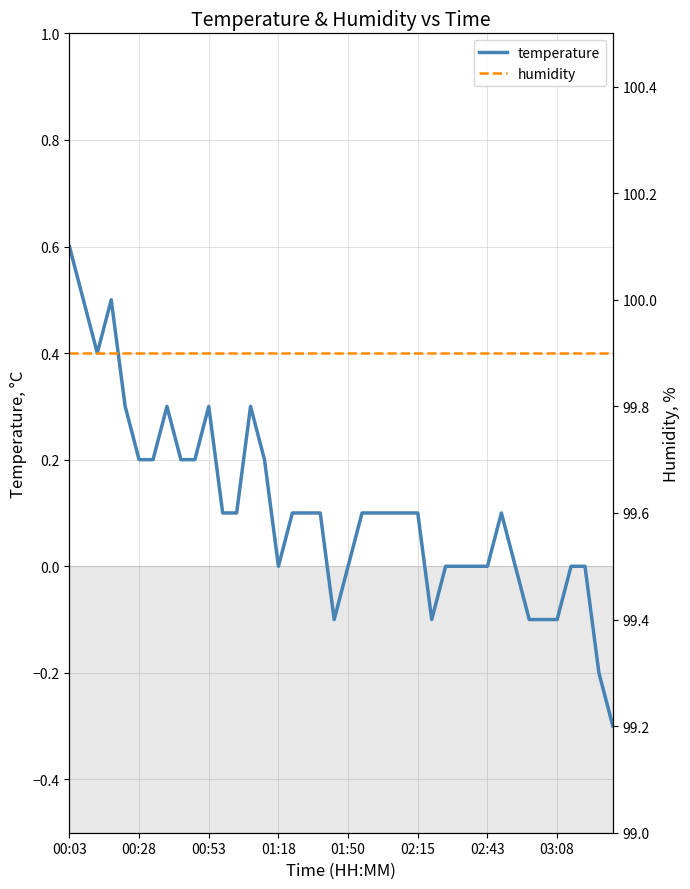

What is the sum of all humidity values?

3996.0